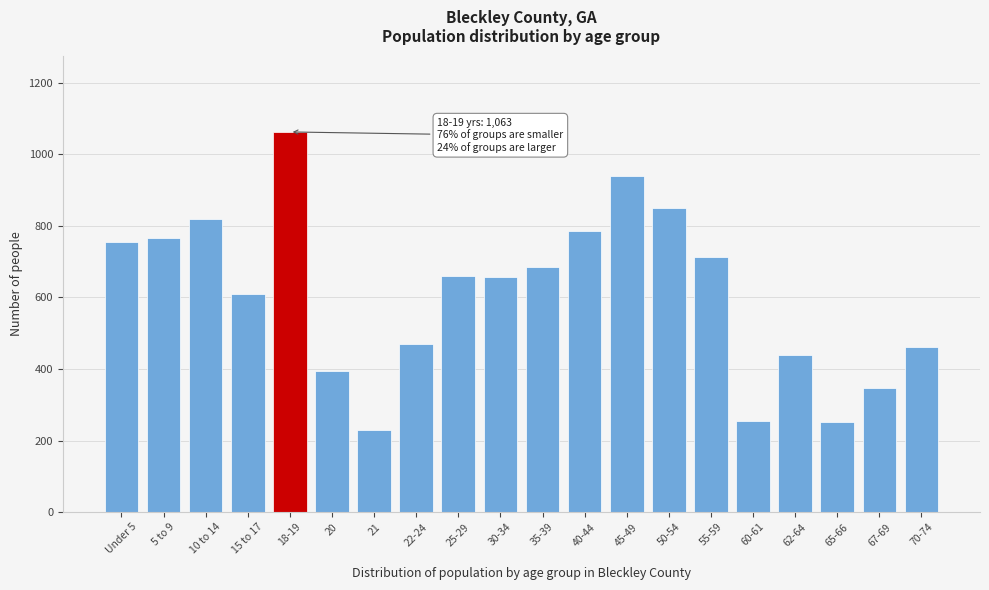

What is the minimum value shown in the chart?

230